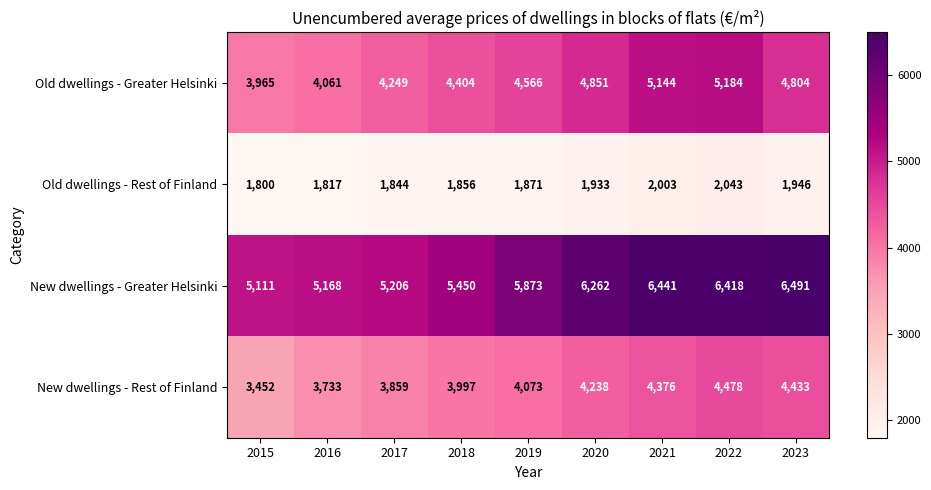

Which series has the largest total across all categories?

New dwellings - Greater Helsinki